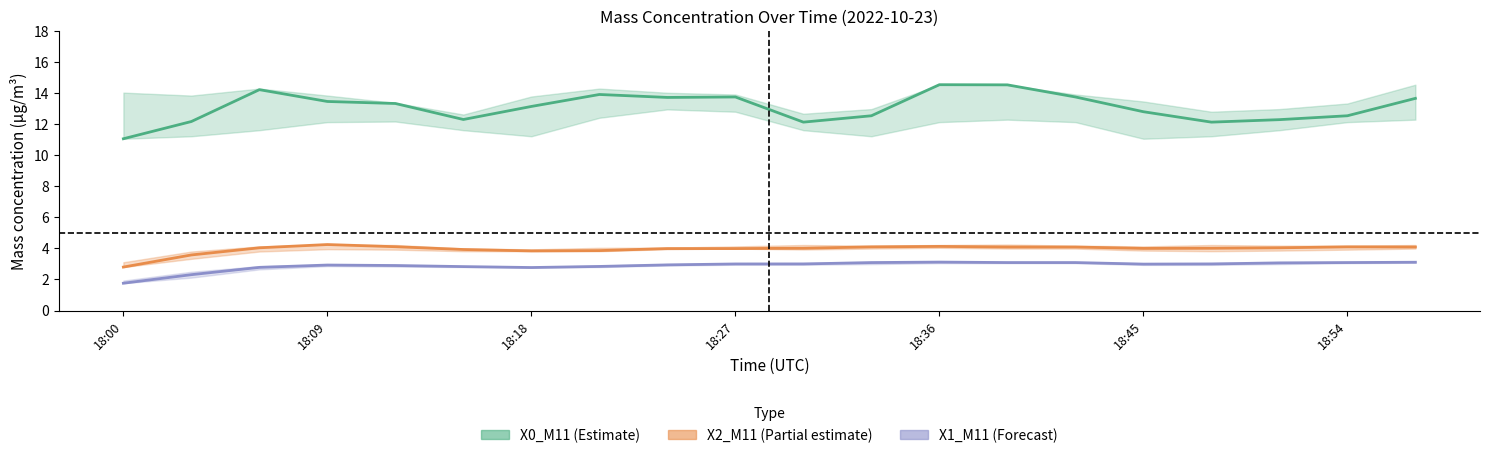

How many interior local valleys does the X1_M11 (mass conc.) series have?

2